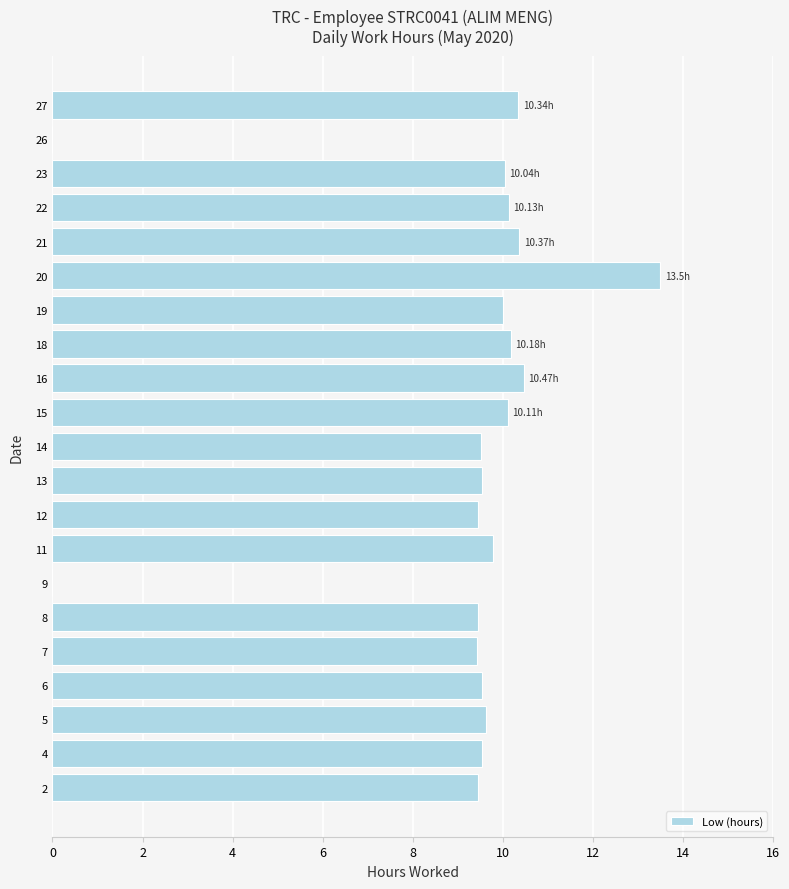

Which has a higher value, 16 or 12?

16